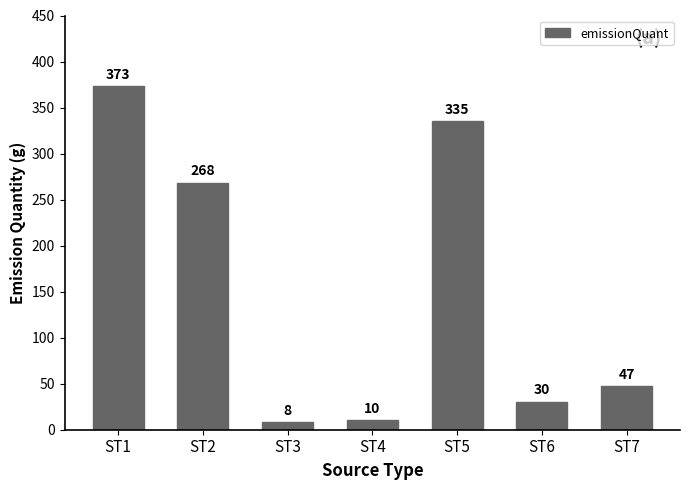

Approximately how many times larger is the value at ST6 compared to ST4?

3.0